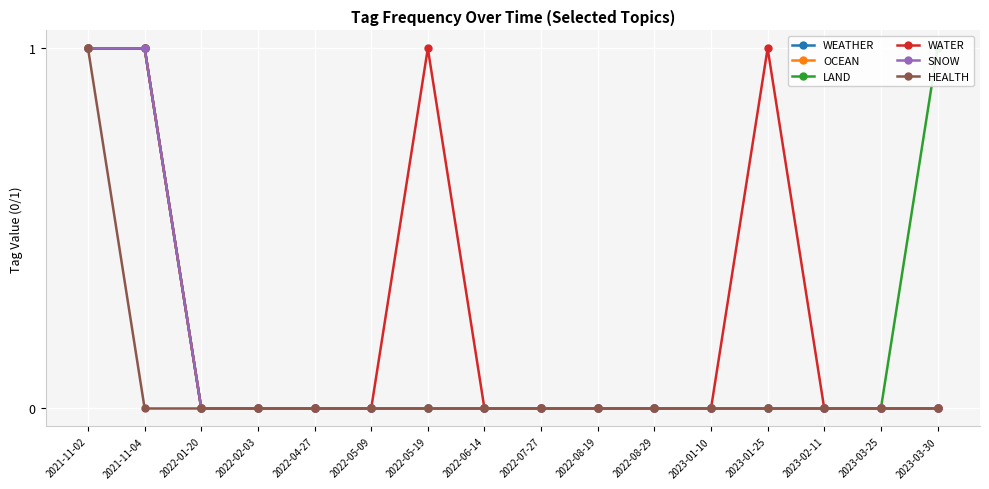

What are all the series names shown in the legend?

WEATHER, OCEAN, LAND, WATER, SNOW, HEALTH